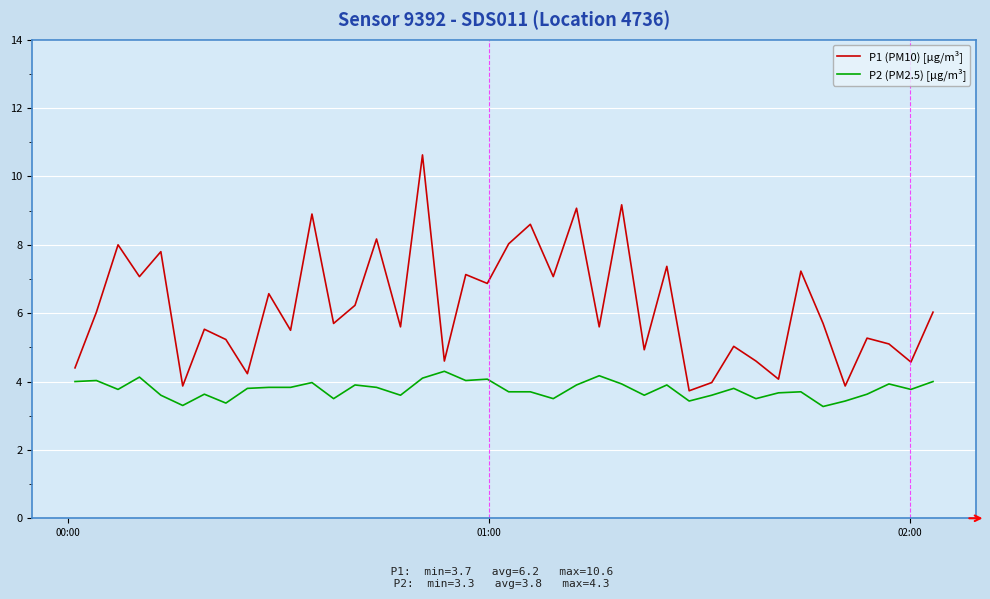

What is the smallest value displayed?

3.3